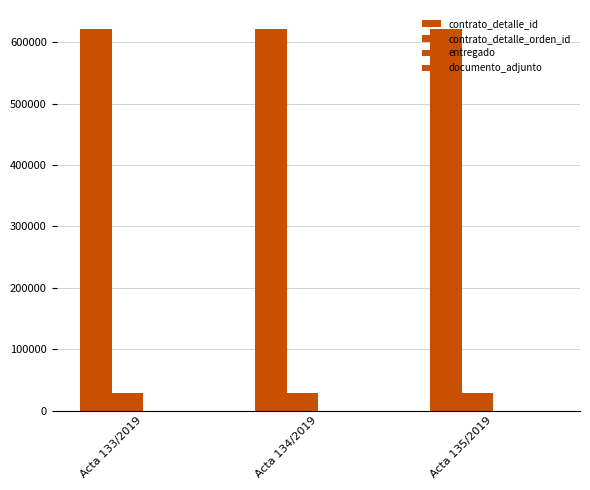

Reading left to right, what are all the values shown in this chart?

contrato_detalle_id: 621321	621321	621321
contrato_detalle_orden_id: 28847	28847	28847
entregado: 1	1	1
documento_adjunto: 1	1	1